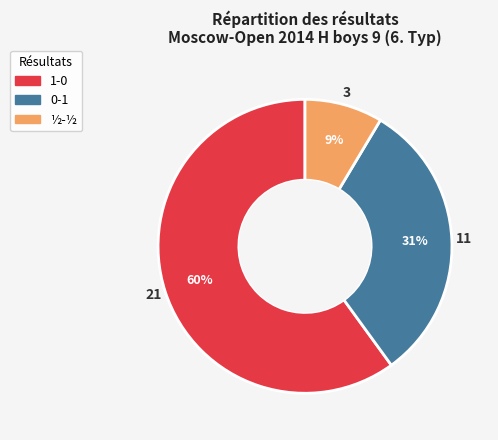

Rank the categories by value from highest to lowest.

1-0, 0-1, ½-½